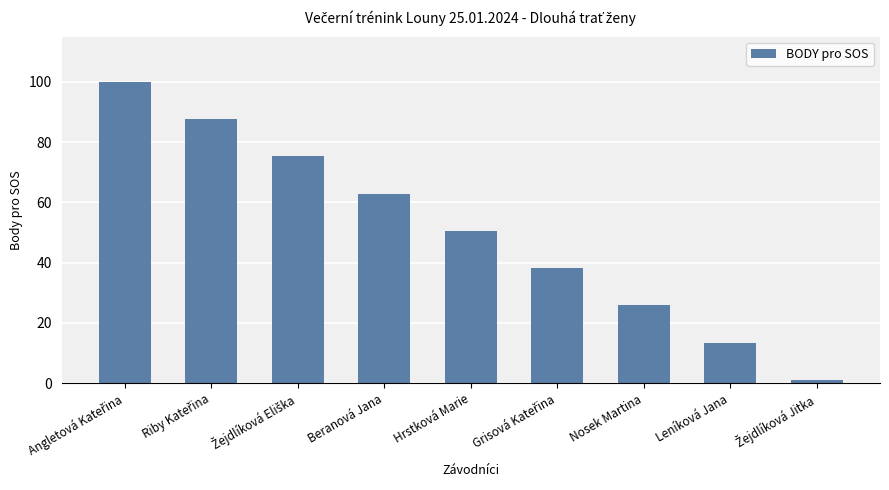

What is the label of the 5th bar from the right?

Hrstková Marie